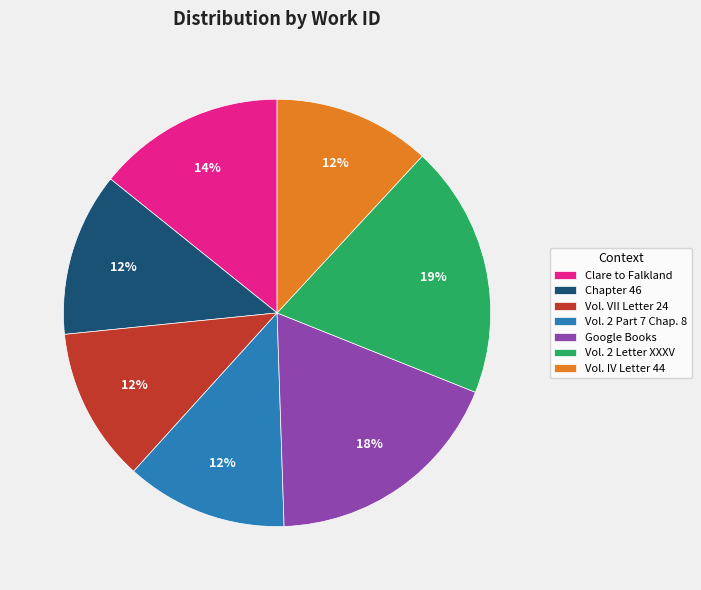

What is the ratio of the value at Vol. 2 Part 7 Chap. 8 to the value at Vol. VII Letter 24?

1.0